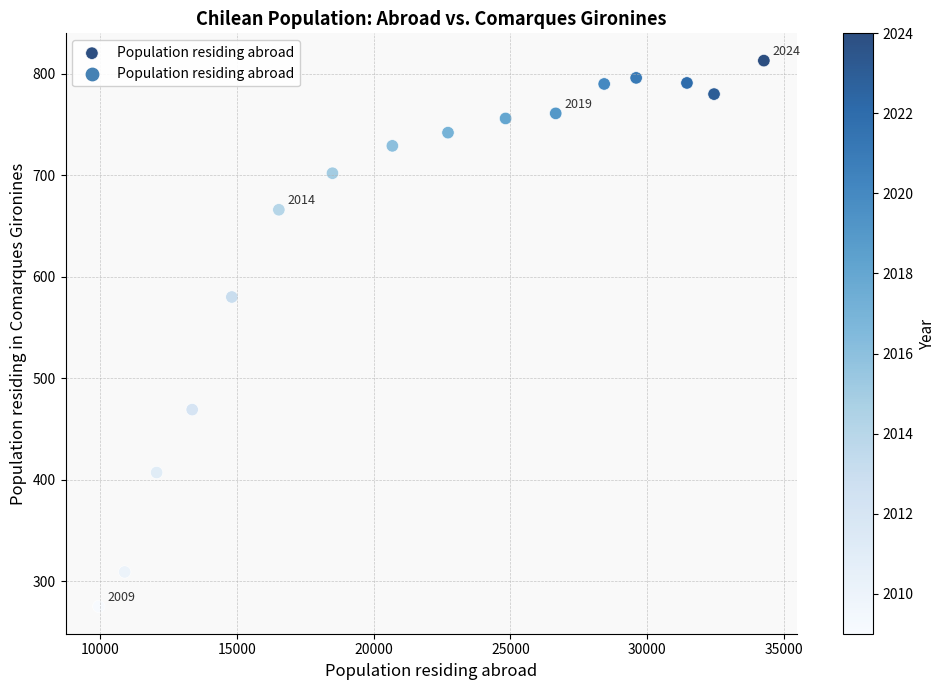

What Y value in the scatter plot is closest to 544?

580